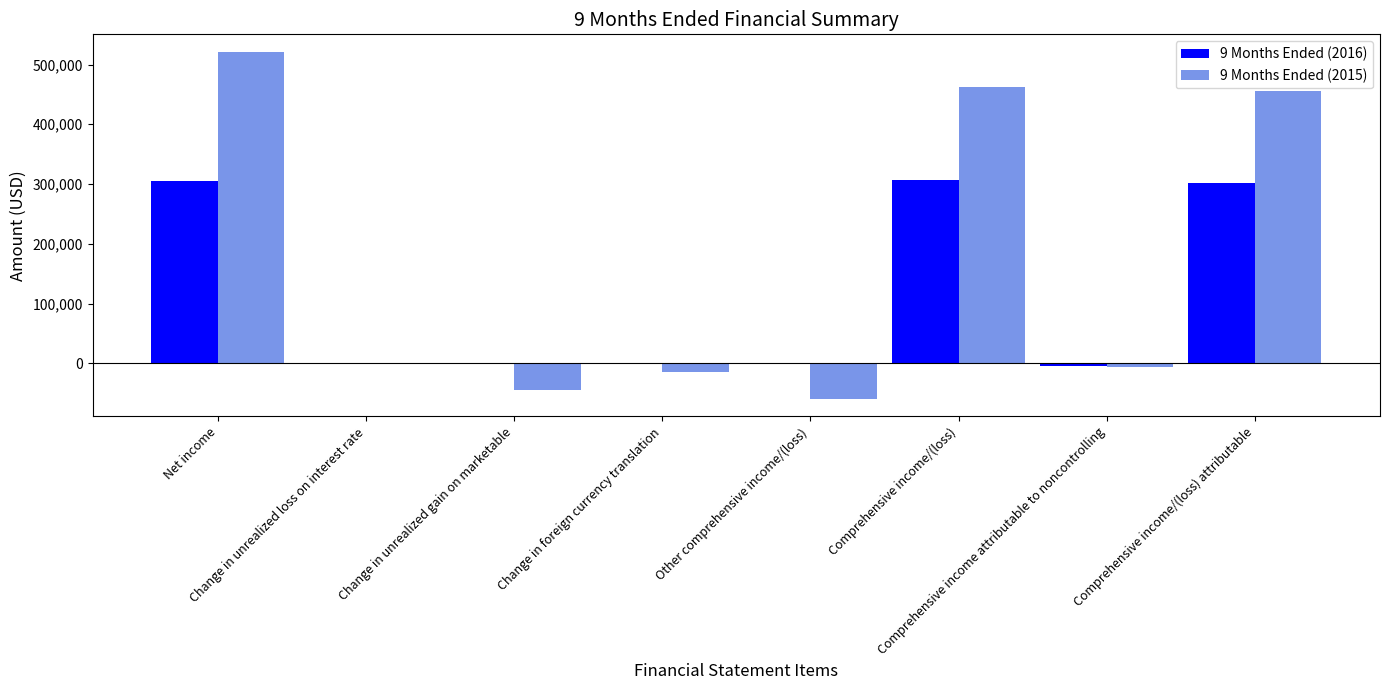

How many data points in 9 Months Ended (2015) are above -475?

3